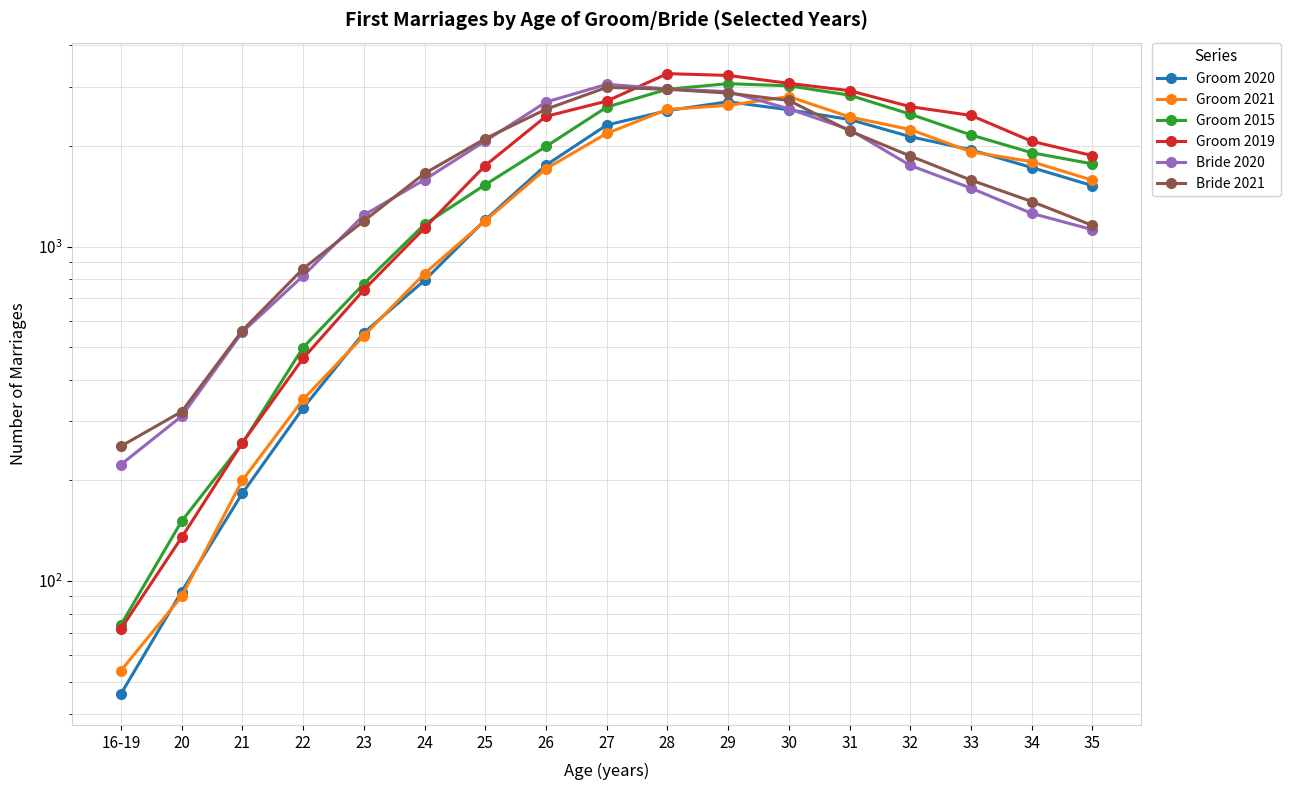

Is the value of Groom 2019 at 30 greater than the value of Bride 2020 at 23?

Yes